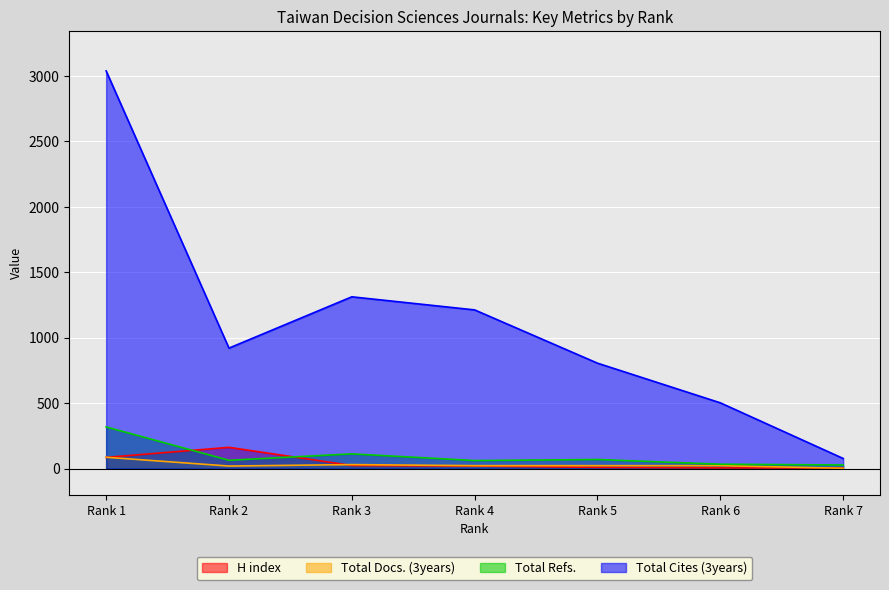

What is the highest value of the Total Cites (3years) series?

3039